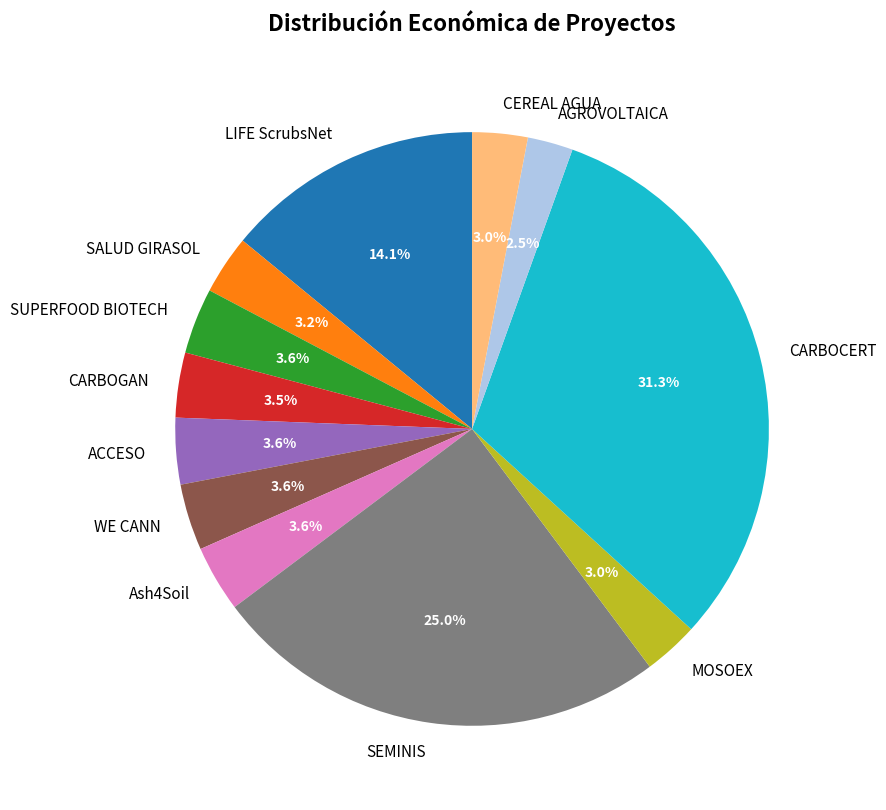

Is there any slice that represents more than half of the pie?

No